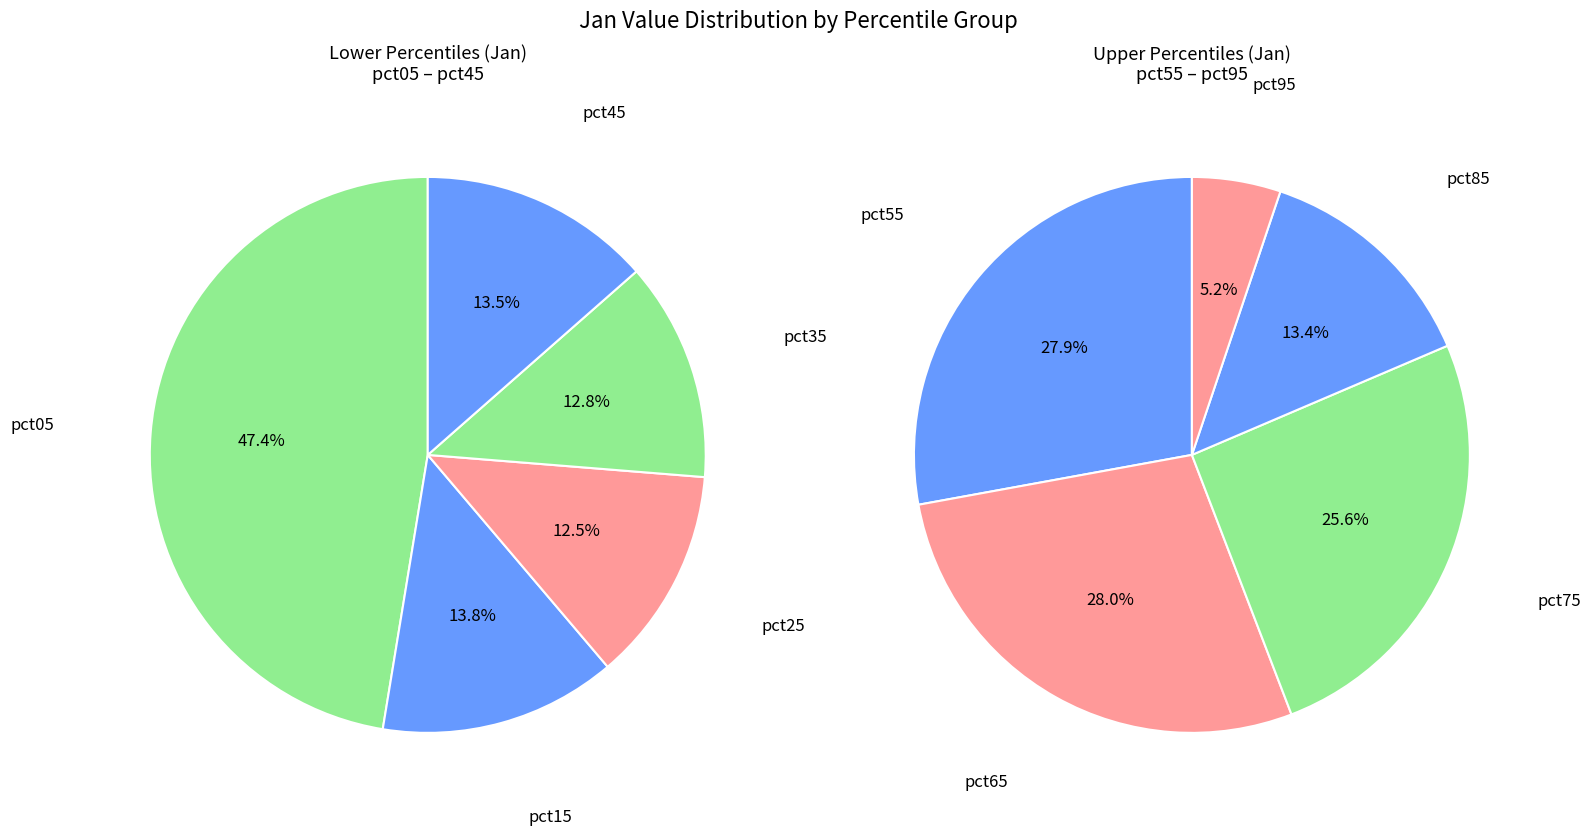

How many segments does this pie chart have?

10